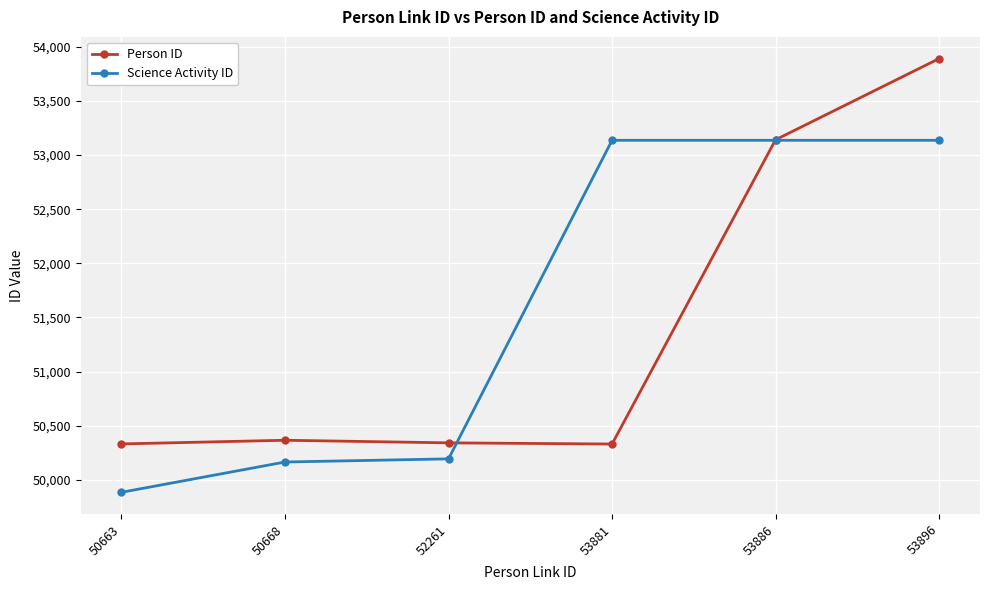

Is it true that Science Activity ID equals 81508 at 50663?

False